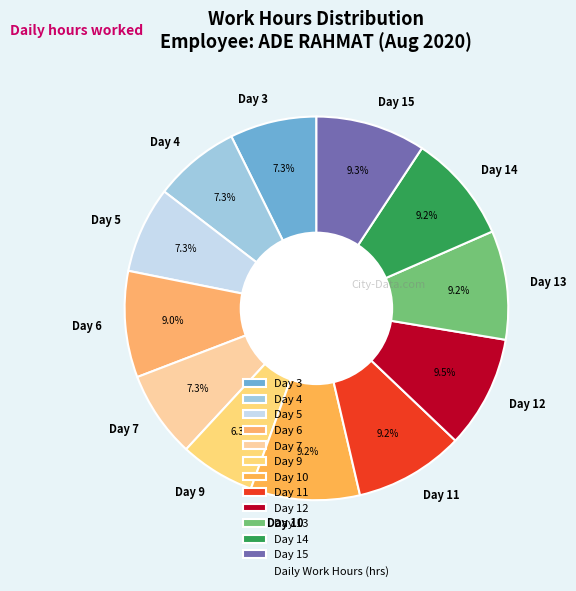

Does Day 3 account for over 50% of the chart?

No